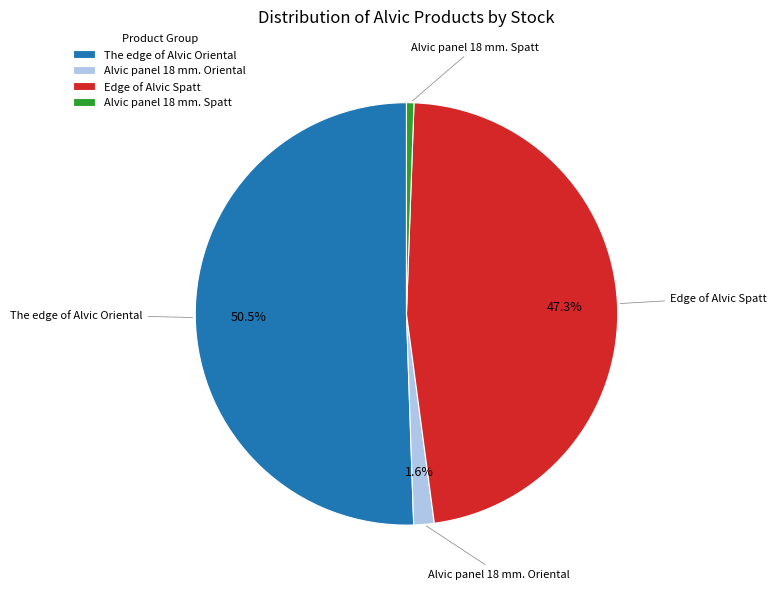

Is there any slice that represents more than half of the pie?

Yes